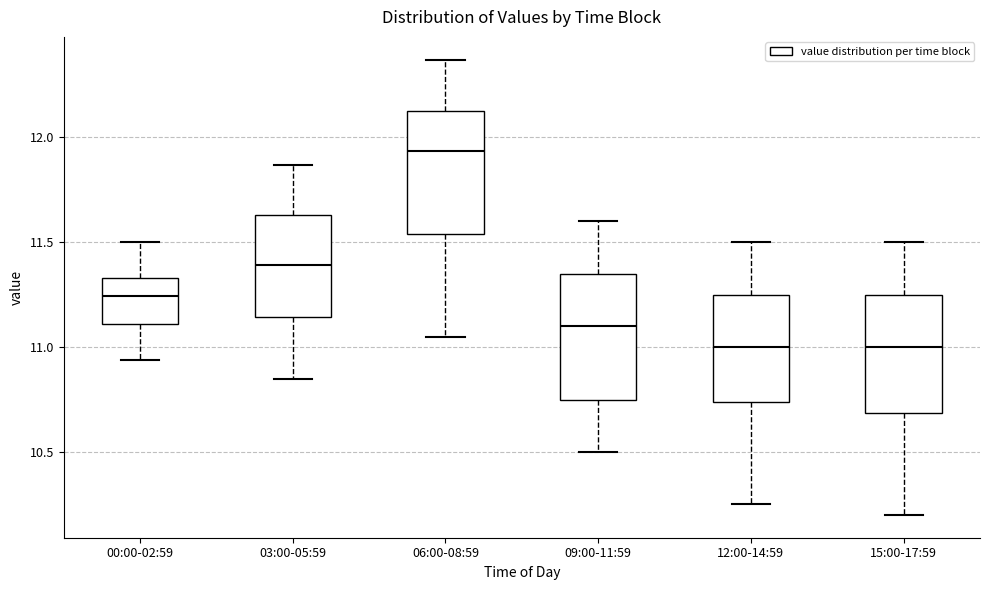

Reading left to right, read every box against the y-axis: the position of its median line, the range the box covers, and the ends of its whiskers. The values are not printed on the chart, so give them approximately, as read against the axis.

00:00-02:59: median 11.25, box 11.10 to 11.35, whiskers 10.95 to 11.50
03:00-05:59: median 11.40, box 11.15 to 11.65, whiskers 10.85 to 11.85
06:00-08:59: median 11.95, box 11.55 to 12.15, whiskers 11.05 to 12.35
09:00-11:59: median 11.10, box 10.75 to 11.35, whiskers 10.50 to 11.60
12:00-14:59: median 11.00, box 10.75 to 11.25, whiskers 10.25 to 11.50
15:00-17:59: median 11.00, box 10.70 to 11.25, whiskers 10.20 to 11.50